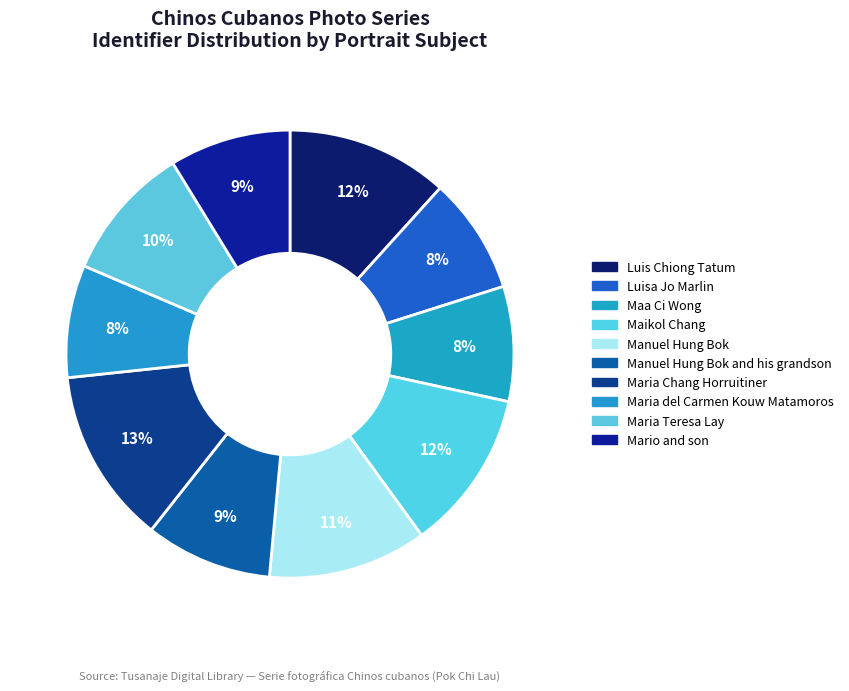

Rank the categories by value from lowest to highest.

Maria del Carmen Kouw Matamoros, Maa Ci Wong, Luisa Jo Marlin, Mario and son, Manuel Hung Bok and his grandson, Maria Teresa Lay, Manuel Hung Bok, Maikol Chang, Luis Chiong Tatum, Maria Chang Horruitiner